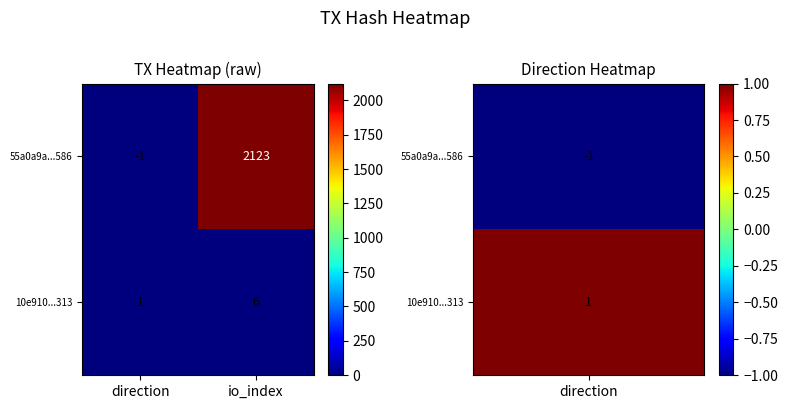

Rank the series by their maximum value, from highest to lowest.

55a0a9a...586, 10e910...313